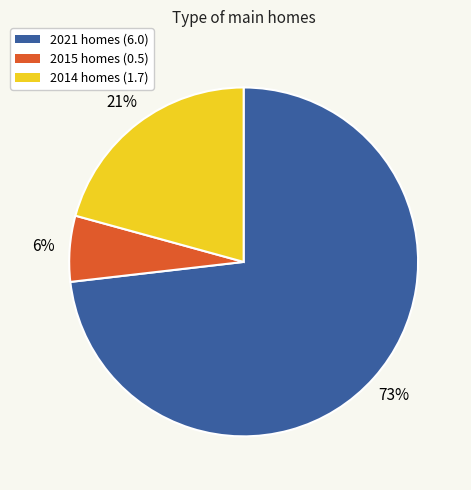

The 2015 slice represents 6% of the pie. True or false?

True